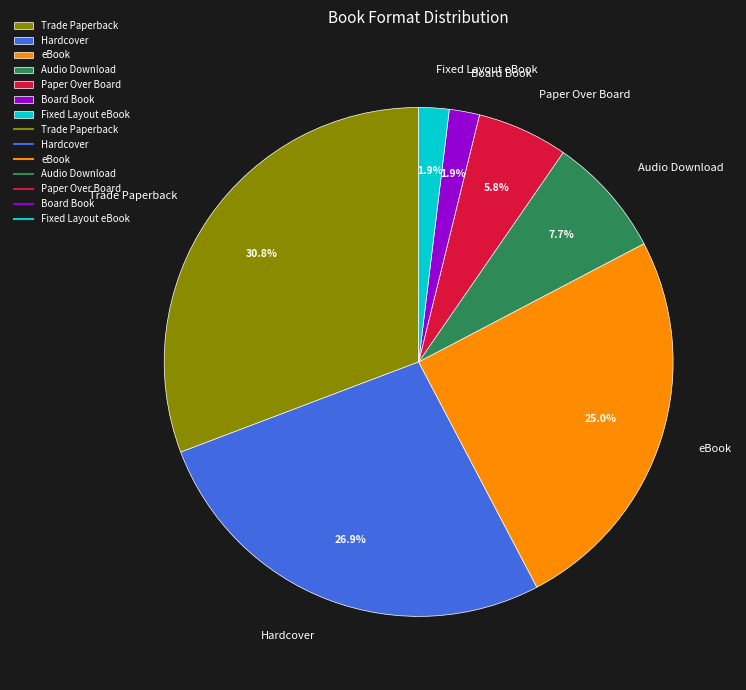

Is it true that Trade Paperback is 19% of the pie?

False